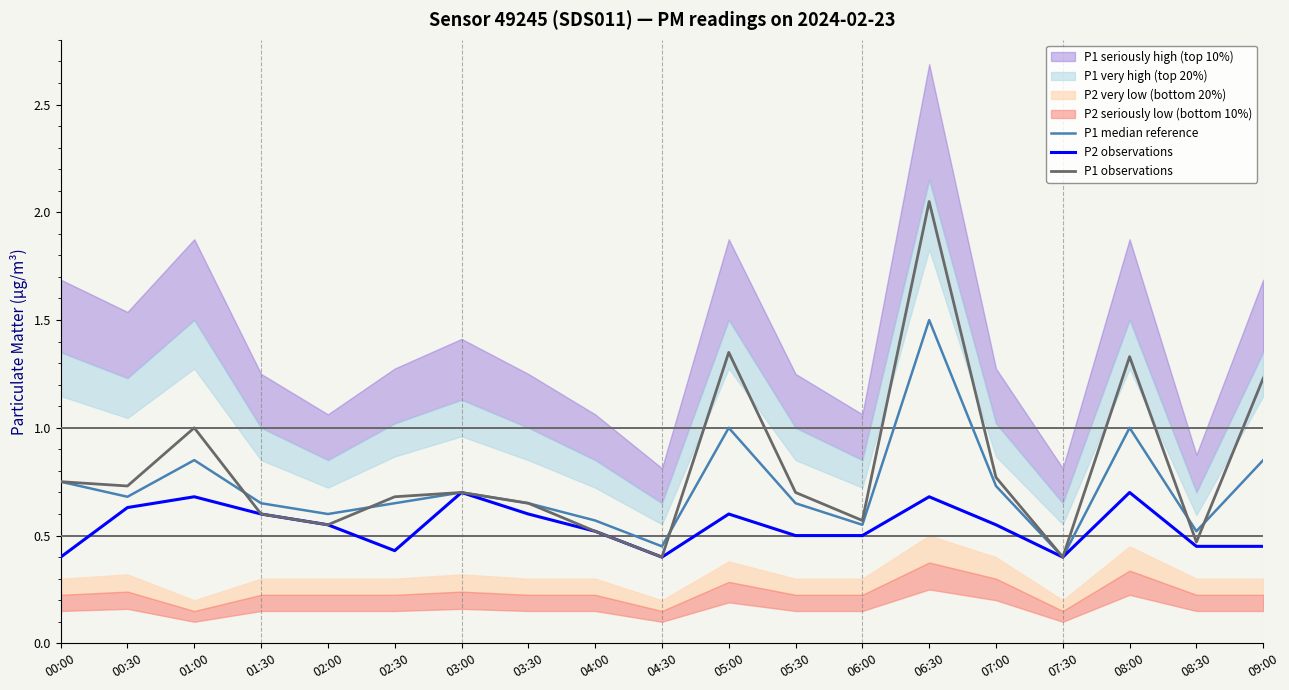

What position from the left is 00:00?

1